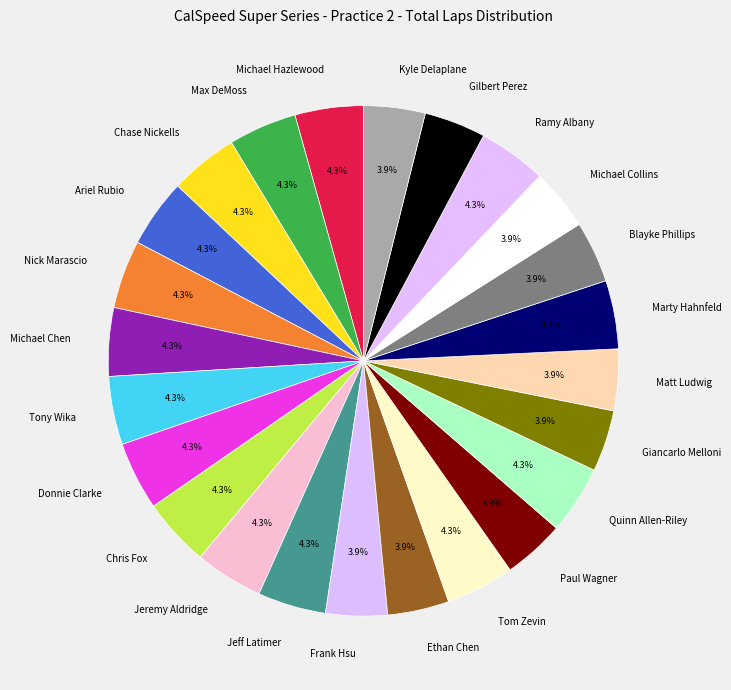

Does Kyle Delaplane account for over 50% of the chart?

No